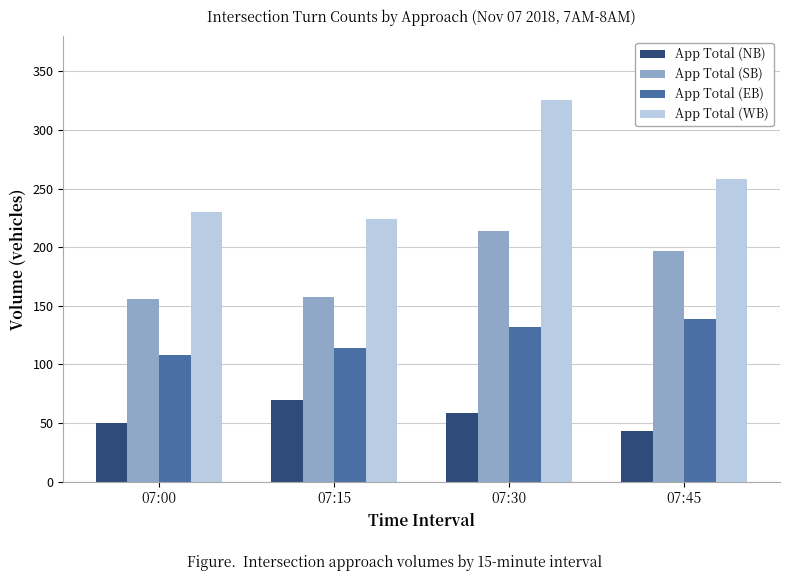

List the series in order of their overall mean, highest first.

App Total (WB), App Total (SB), App Total (EB), App Total (NB)